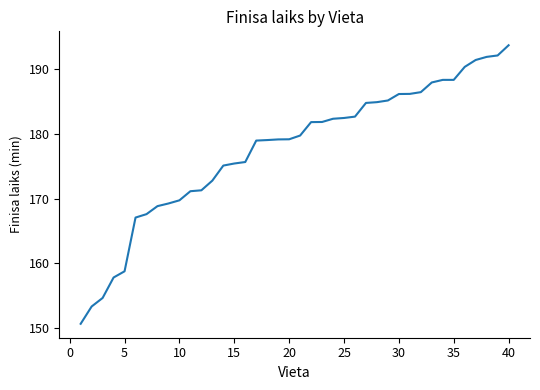

What is the difference between the maximum and minimum values?

43.1